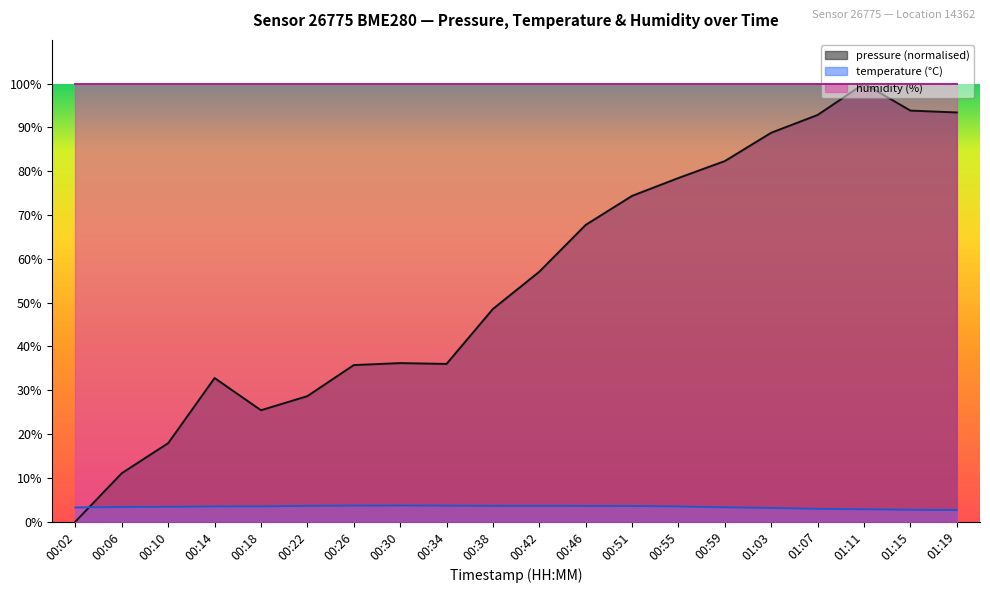

What is the difference between the second highest and minimum values in the pressure series?

93.9